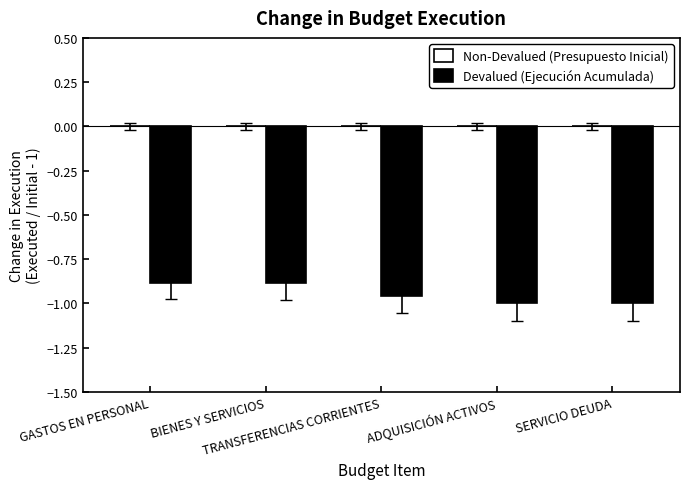

What is the greatest value displayed?

-0.9